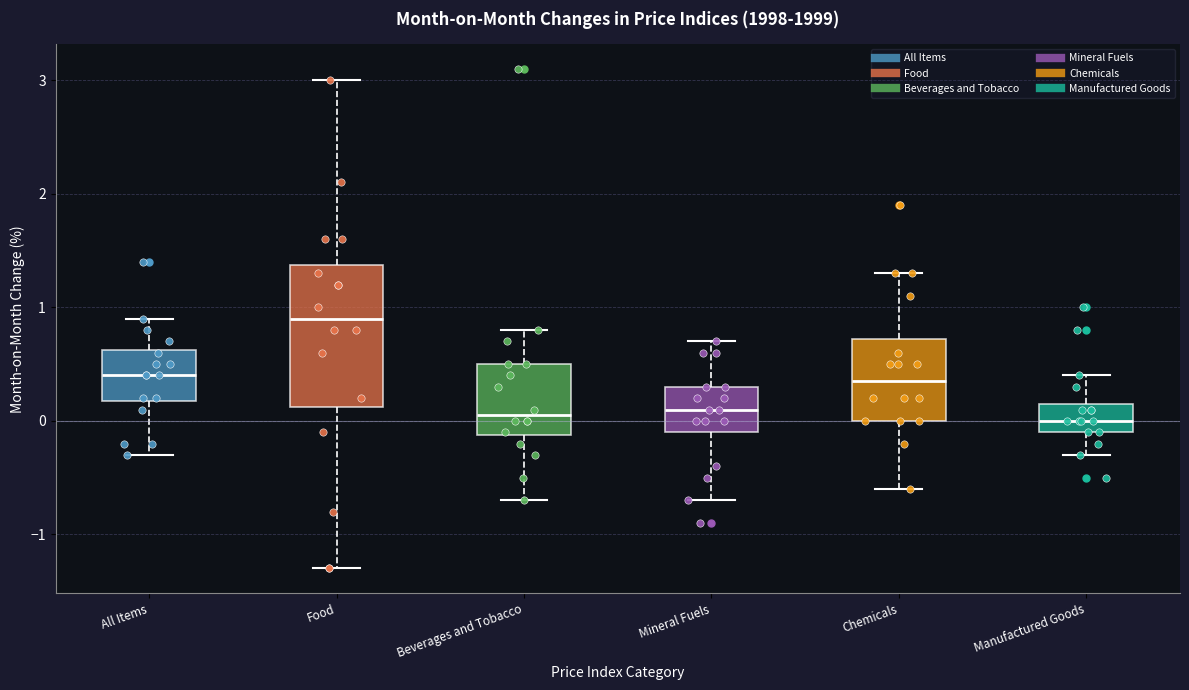

Reading left to right, transcribe this box plot: for each box, give where its median line is, the range the box spans, and where its two whiskers end, as read against the y-axis. The values are not printed on the chart, so give them approximately, as read against the axis.

All Items: median 0.4, box 0.2 to 0.6, whiskers -0.3 to 0.9
Food: median 0.9, box 0.1 to 1.4, whiskers -1.3 to 3.0
Beverages and Tobacco: median 0.1, box -0.1 to 0.5, whiskers -0.7 to 0.8
Mineral Fuels: median 0.1, box -0.1 to 0.3, whiskers -0.7 to 0.7
Chemicals: median 0.4, box 0.0 to 0.7, whiskers -0.6 to 1.3
Manufactured Goods: median 0.0, box -0.1 to 0.2, whiskers -0.3 to 0.4